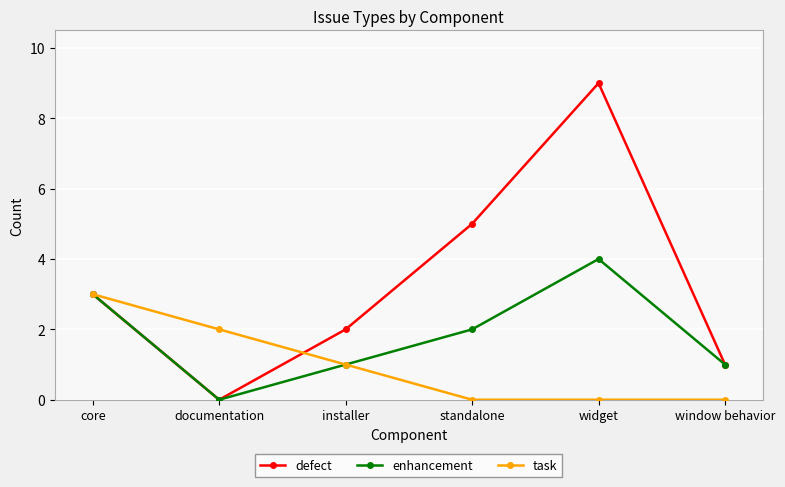

How many lines are shown in the chart?

3